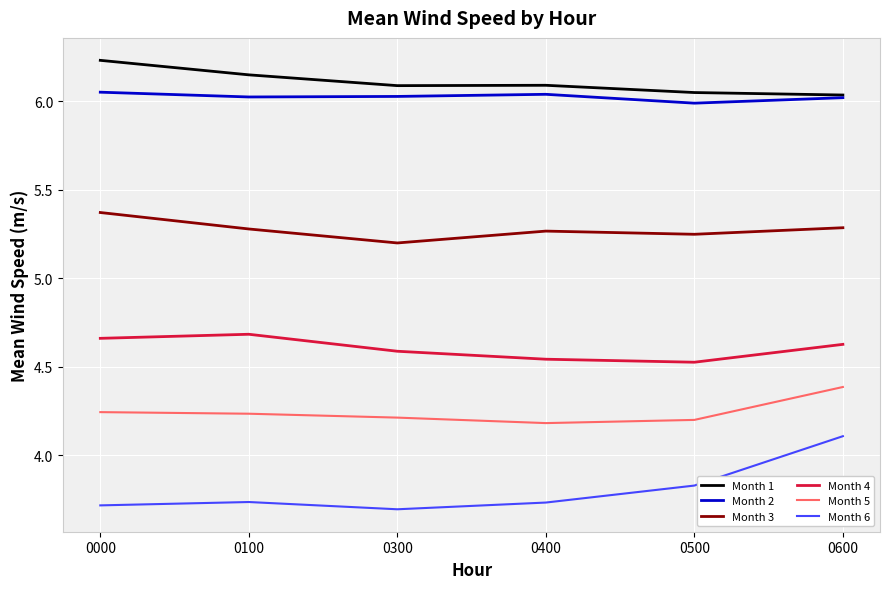

Does the chart display data point markers on the line(s)?

No